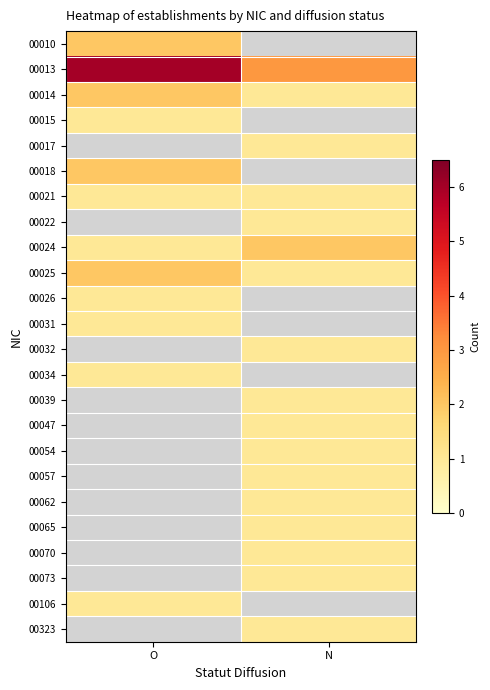

What is the sum of all 00014 values?

3.0